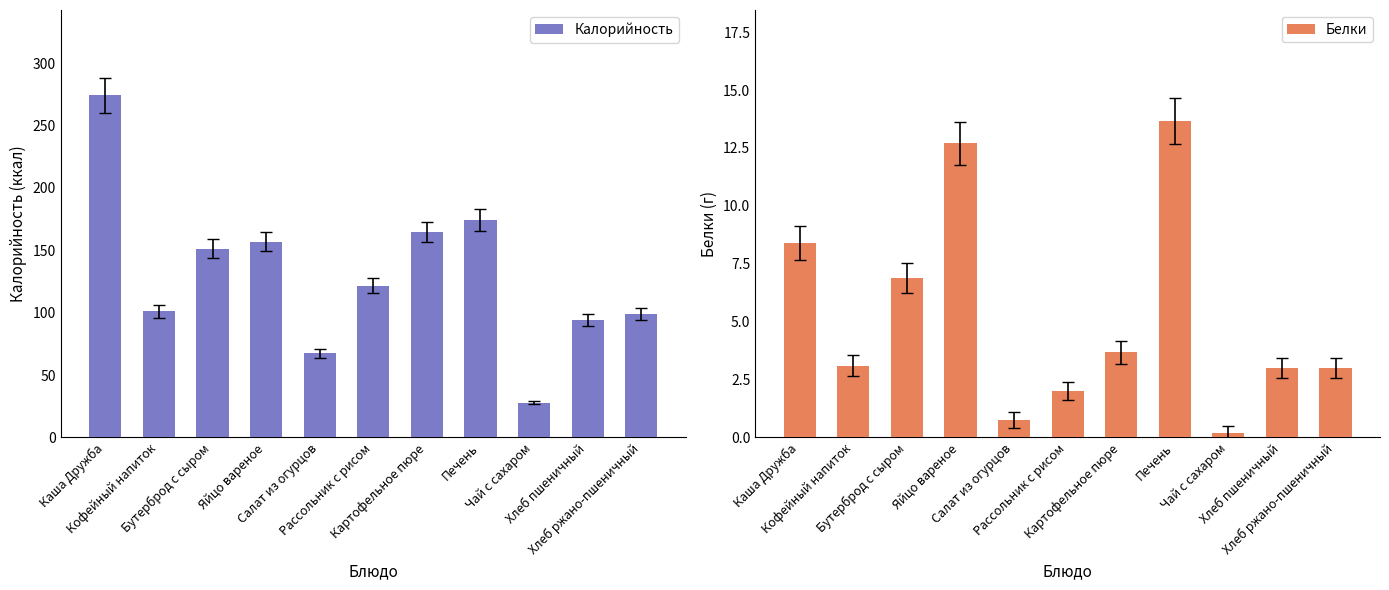

What is the label of the 6th bar from the right?

Рассольник с рисом